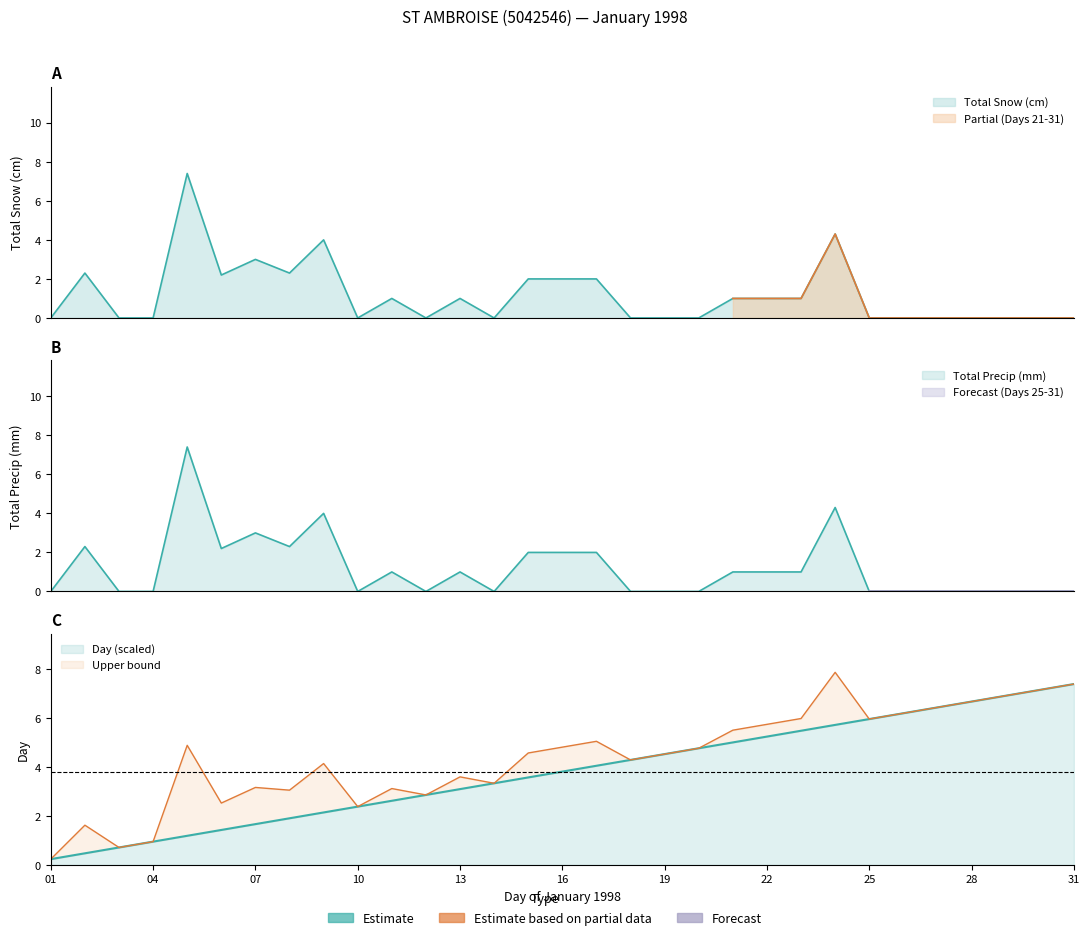

At which label is Total Snow (cm) closest to 3?

07